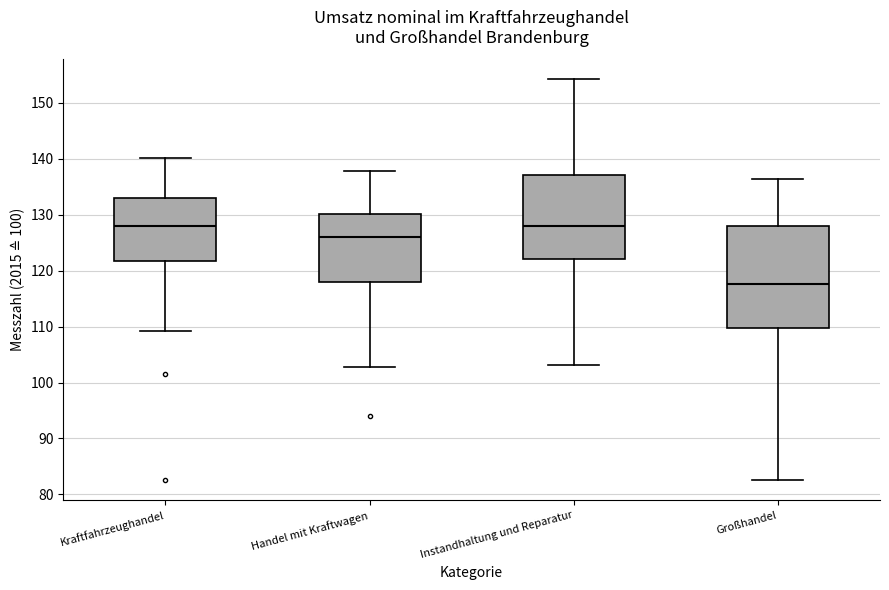

Where is the lower edge of the box for Instandhaltung und Reparatur on the y-axis? The values are not printed on the chart, so give them approximately, as read against the axis.

122